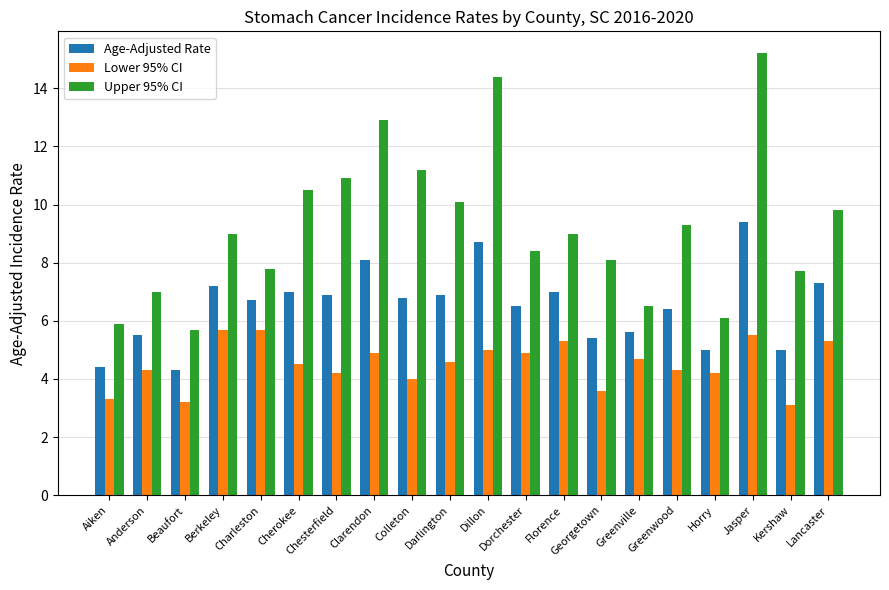

True or false: Lower 95% CI has a value of 1.9 at Berkeley.

False